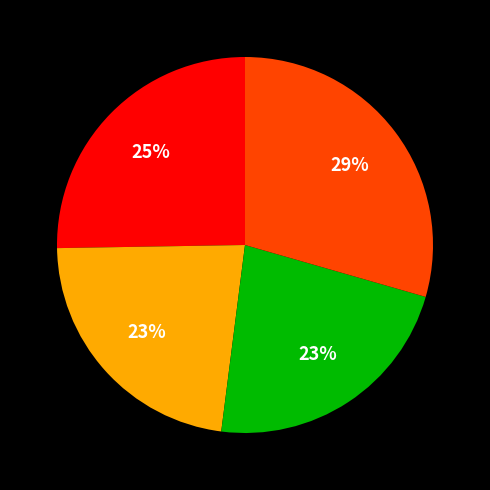

Is there a majority slice in this chart?

No